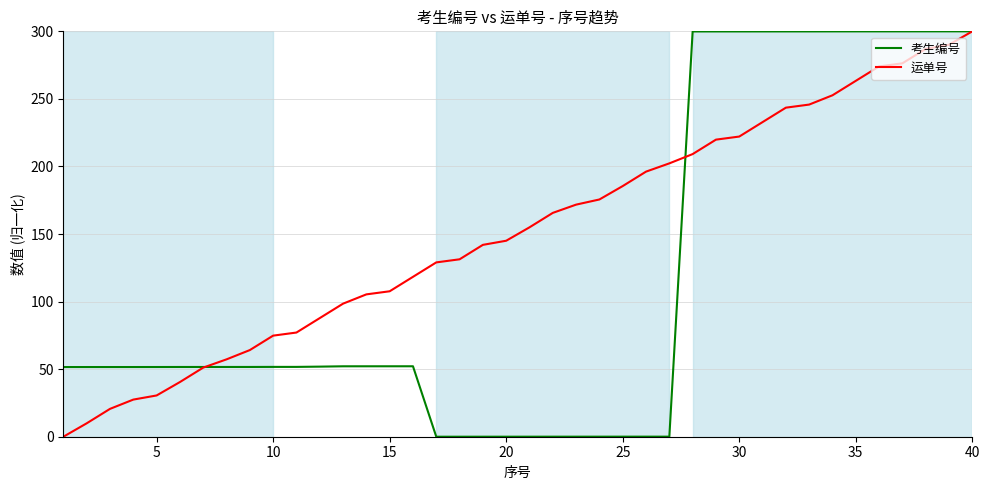

Which series has the largest total across all categories?

运单号